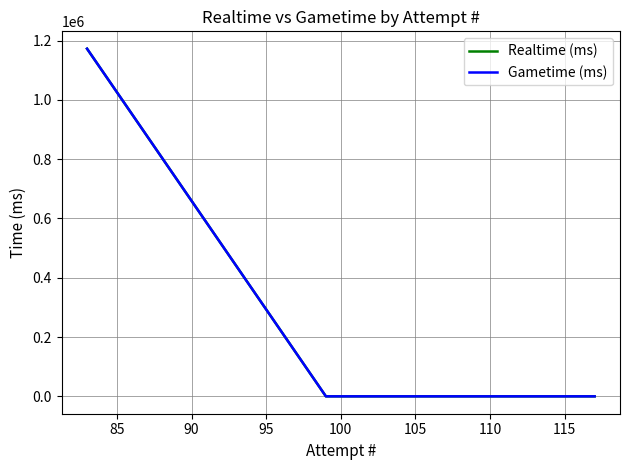

What is the greatest value displayed?

1172382